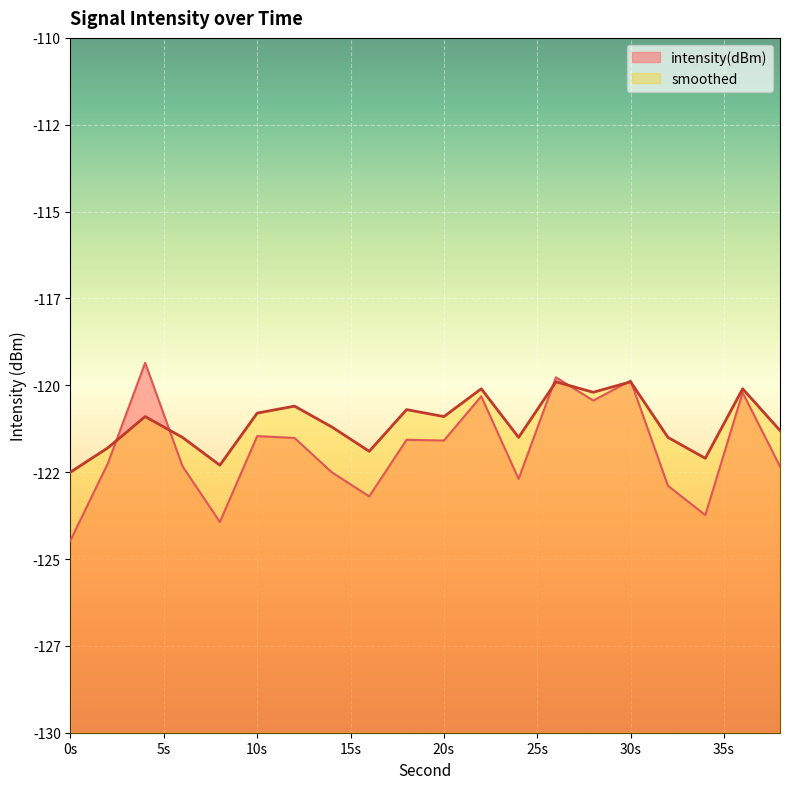

What is the value of the smoothed point at the 9th from the left?

-121.9